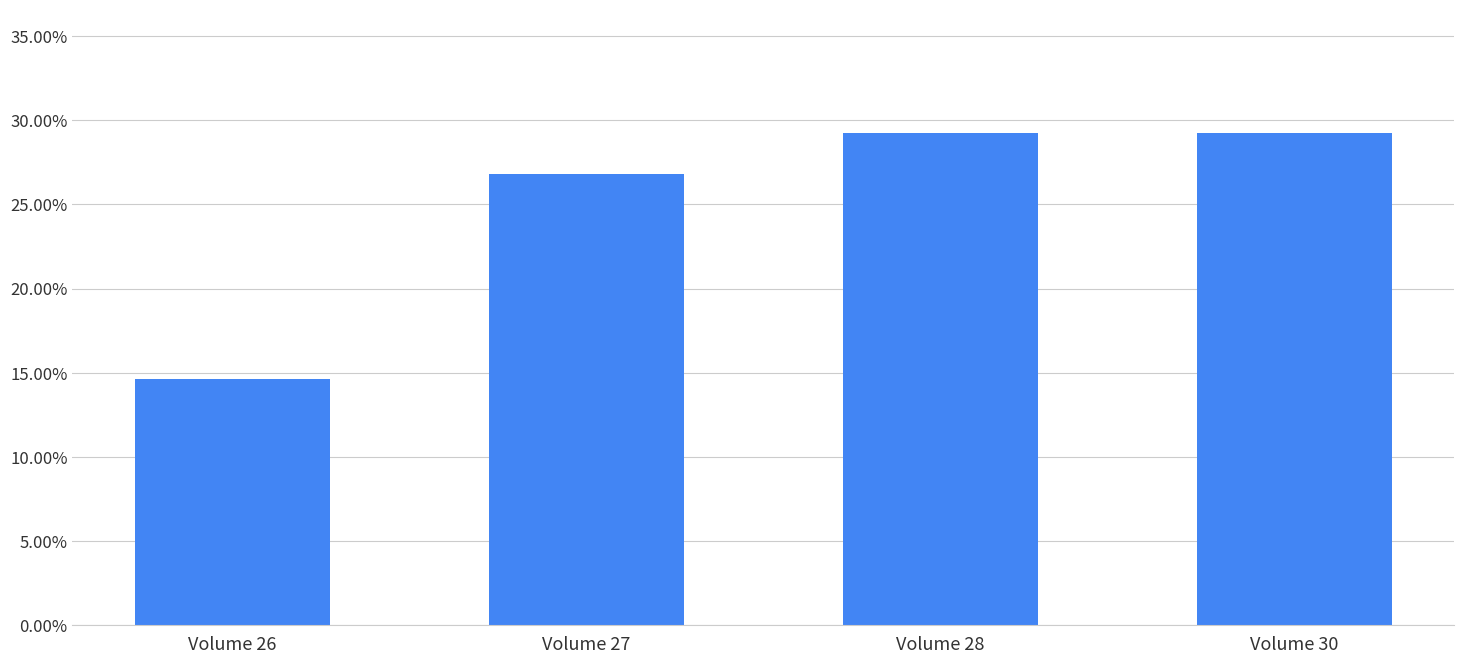

What is the sum of the values at Volume 30 and Volume 27?

0.6